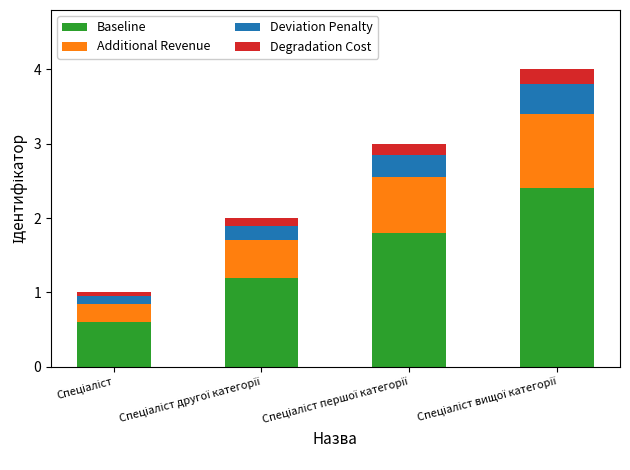

What is the difference between the maximum and minimum values in the Baseline series?

1.8